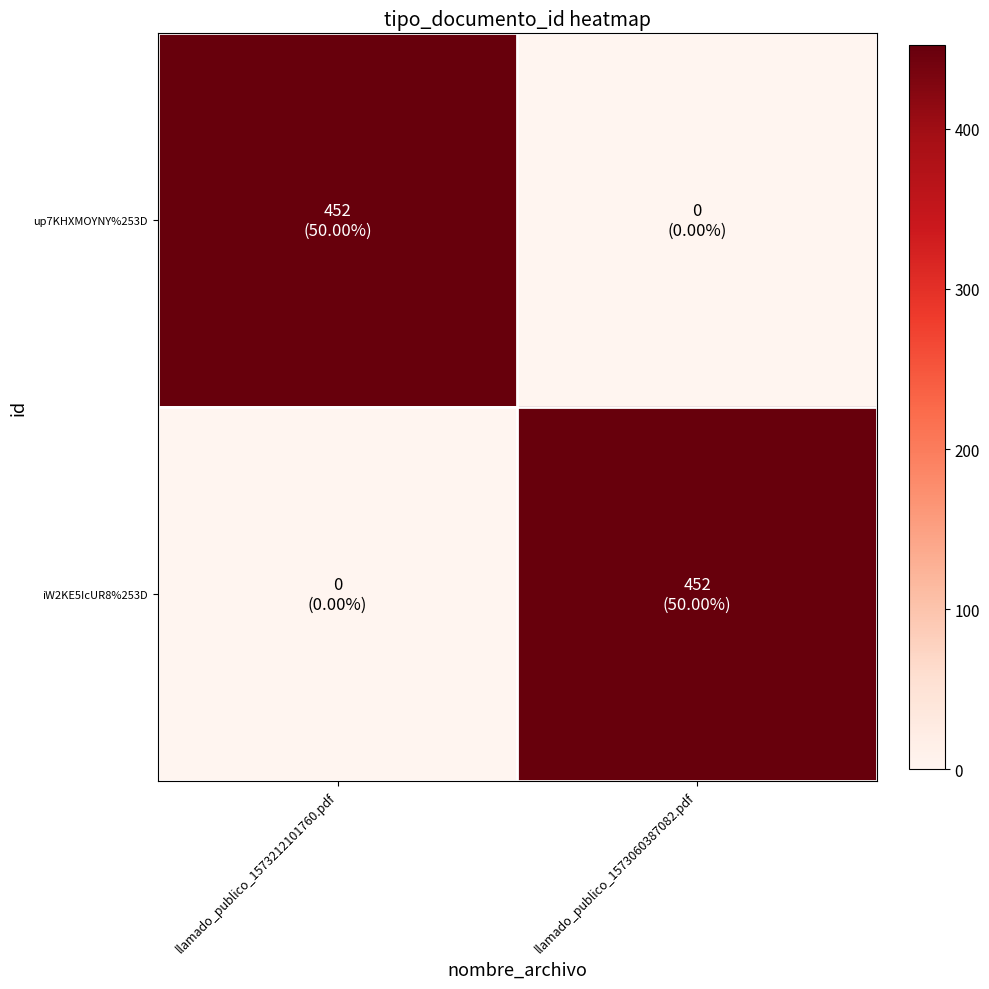

At which category is the sum across all series the highest?

llamado_publico_1573212101760.pdf